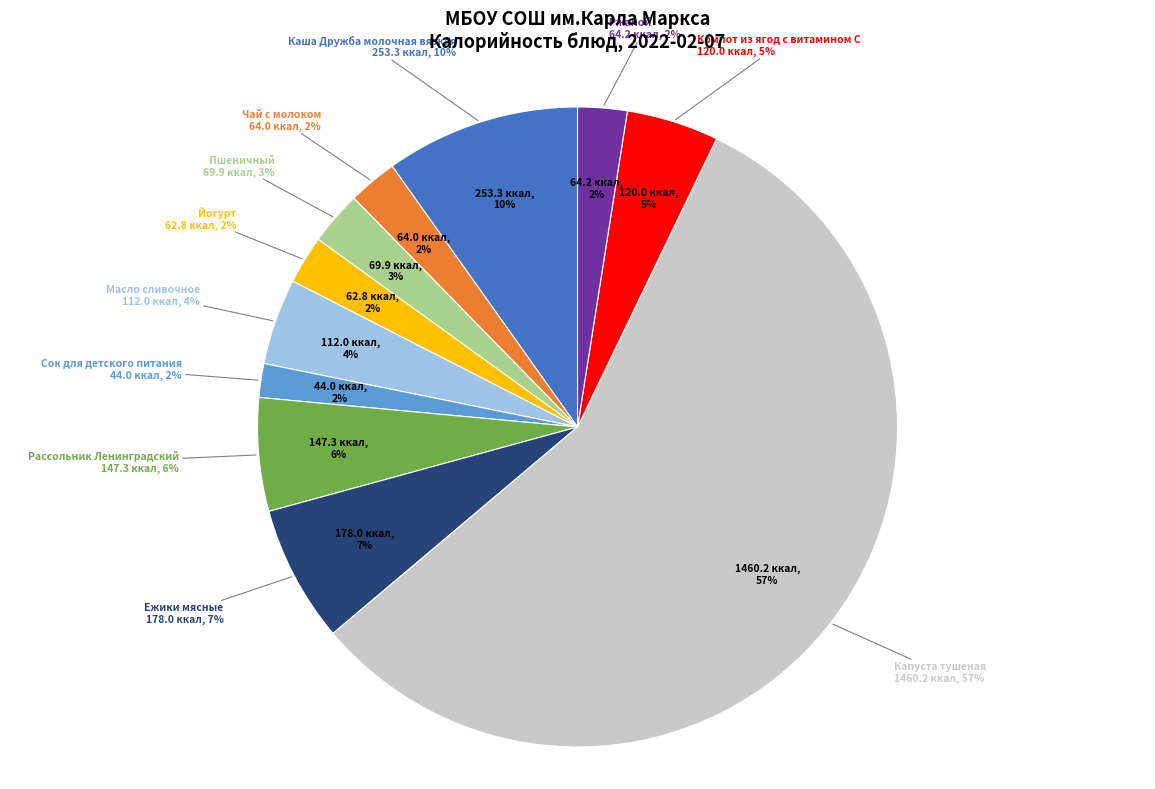

To the nearest percent, what is the combined percentage of Йогурт and Ржаной?

5%